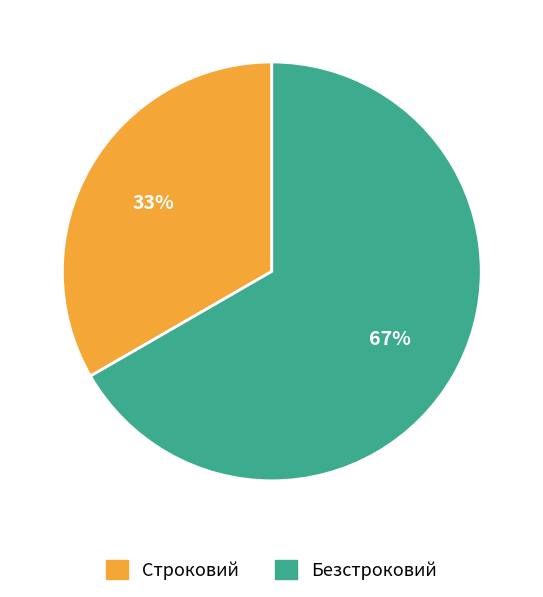

To the nearest percent, what portion does Строковий represent?

33%